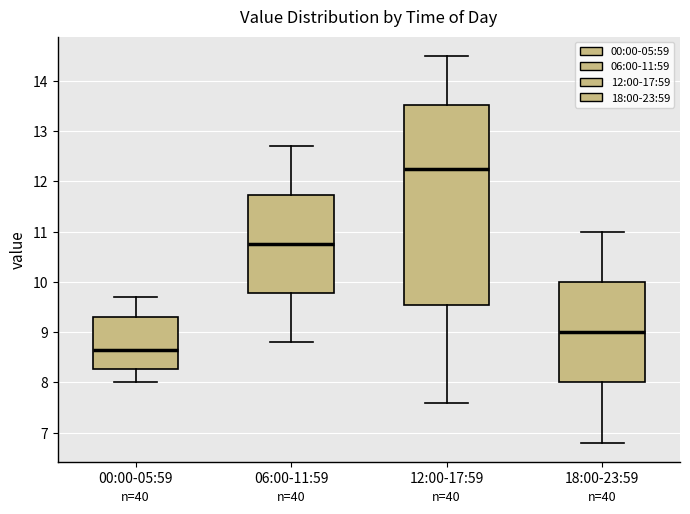

Reading left to right, transcribe this box plot: for each box, give where its median line is, the range the box spans, and where its two whiskers end, as read against the y-axis. The values are not printed on the chart, so give them approximately, as read against the axis.

00:00-05:59: median 8.7, box 8.3 to 9.3, whiskers 8.0 to 9.7
06:00-11:59: median 10.8, box 9.8 to 11.7, whiskers 8.8 to 12.7
12:00-17:59: median 12.3, box 9.6 to 13.5, whiskers 7.6 to 14.5
18:00-23:59: median 9.0, box 8.0 to 10.0, whiskers 6.8 to 11.0